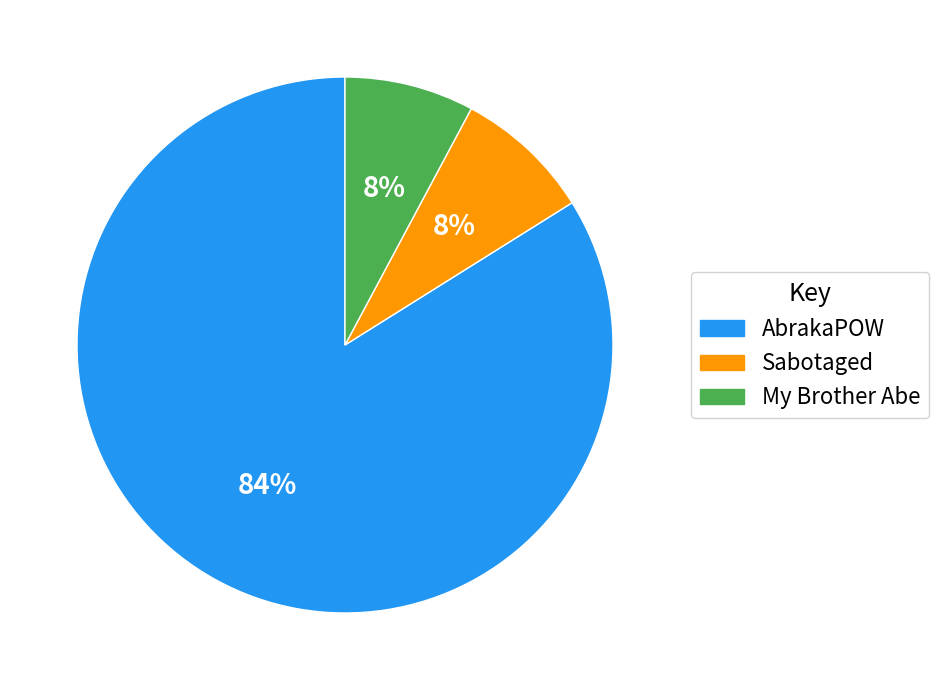

Between AbrakaPOW and Sabotaged, which is larger?

AbrakaPOW